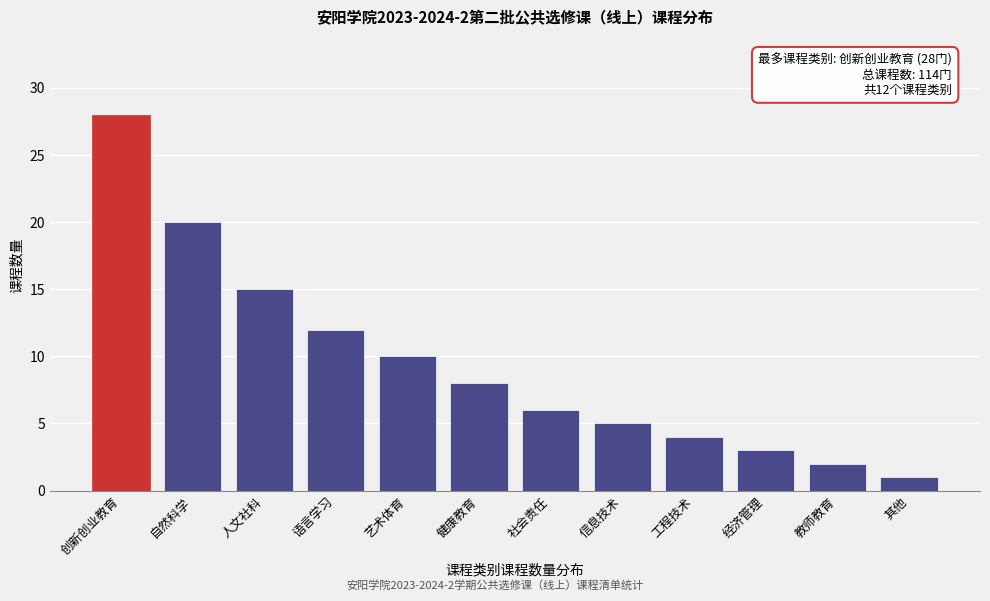

Reading left to right, what are all the values shown in this chart?

创新创业教育=28	自然科学=20	人文社科=15	语言学习=12	艺术体育=10	健康教育=8	社会责任=6	信息技术=5	工程技术=4	经济管理=3	教师教育=2	其他=1